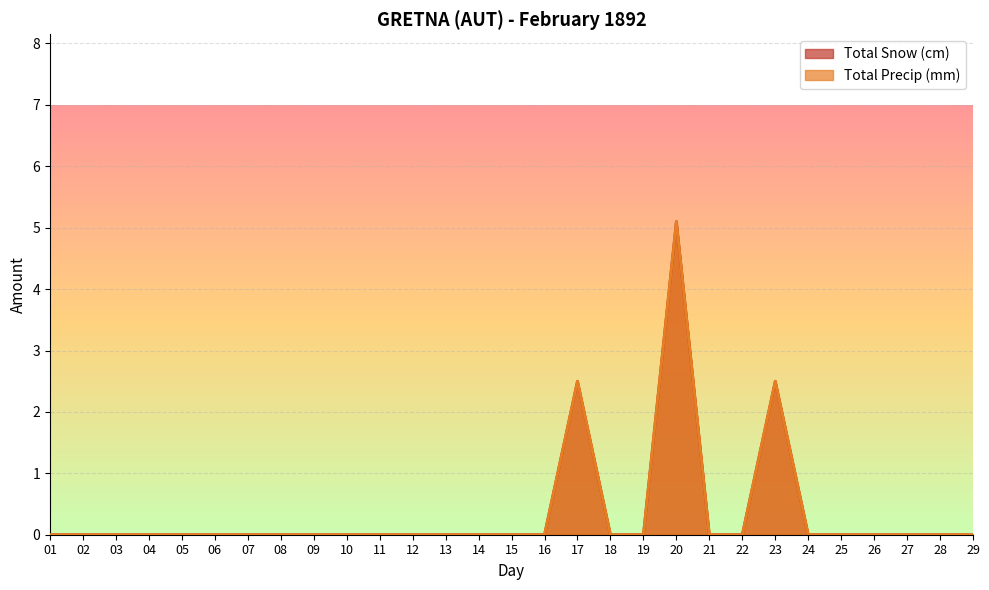

True or false: Total Snow (cm) has more than 0 interior local peaks.

True